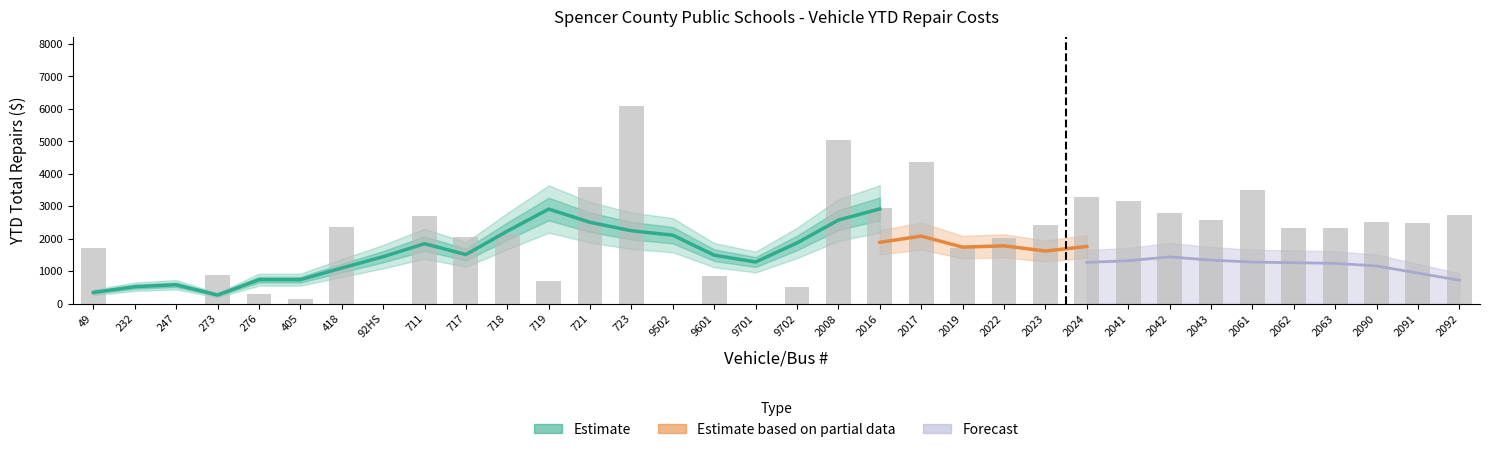

Which has a higher value, 2022 or 2008?

2008